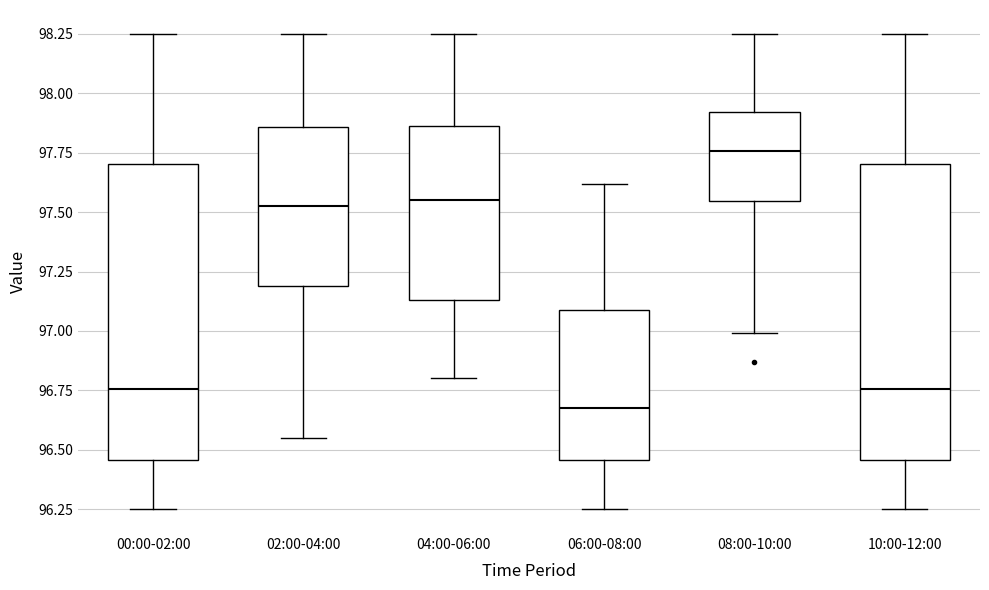

Reading left to right, transcribe this box plot: for each box, give where its median line is, the range the box spans, and where its two whiskers end, as read against the y-axis. The values are not printed on the chart, so give them approximately, as read against the axis.

00:00-02:00: median 96.75, box 96.45 to 97.70, whiskers 96.25 to 98.25
02:00-04:00: median 97.55, box 97.20 to 97.85, whiskers 96.55 to 98.25
04:00-06:00: median 97.55, box 97.15 to 97.85, whiskers 96.80 to 98.25
06:00-08:00: median 96.70, box 96.45 to 97.10, whiskers 96.25 to 97.60
08:00-10:00: median 97.75, box 97.55 to 97.90, whiskers 97.00 to 98.25
10:00-12:00: median 96.75, box 96.45 to 97.70, whiskers 96.25 to 98.25